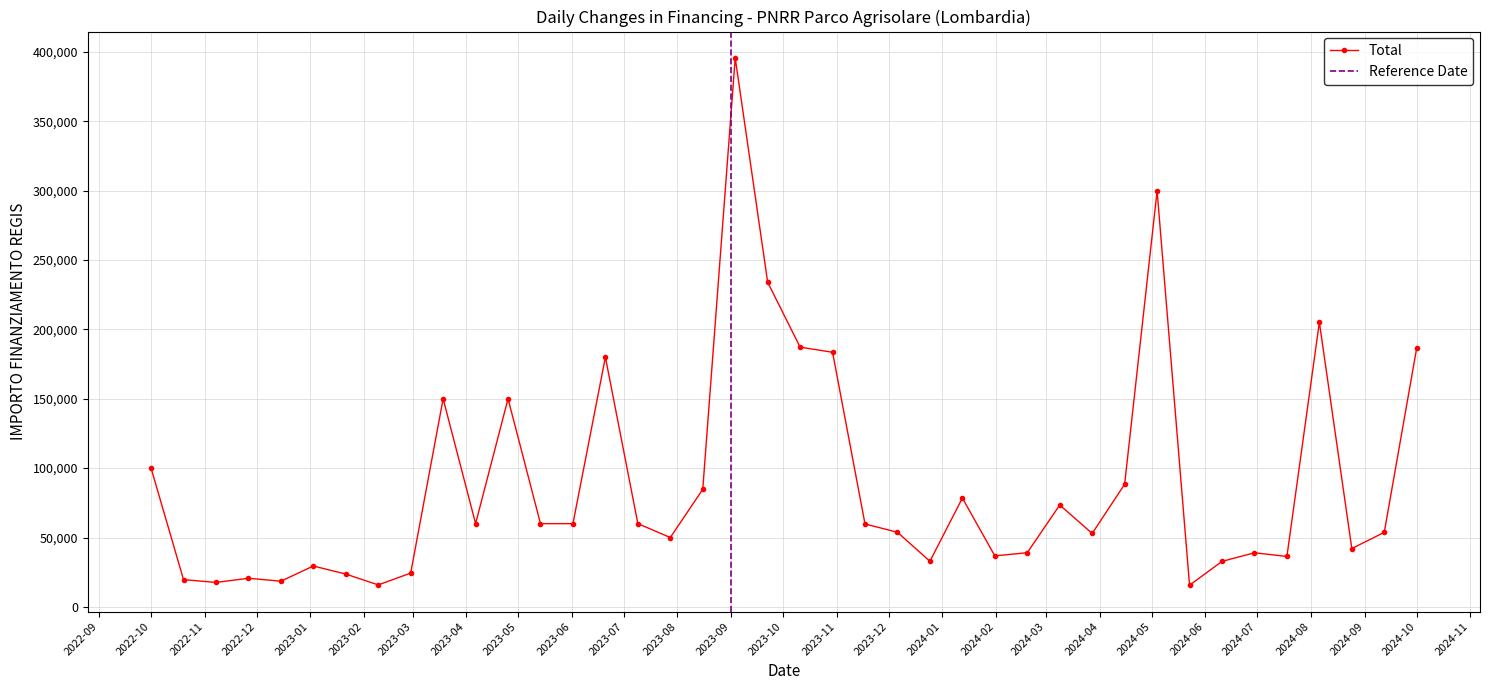

True or false: Total has more than 1 interior local peaks.

True